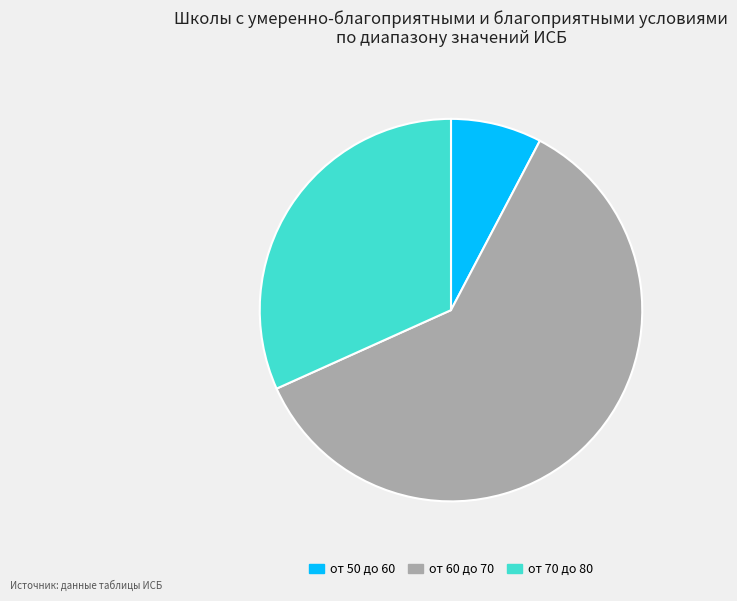

Do от 70 до 80 and от 50 до 60 together represent more than half of the pie?

No